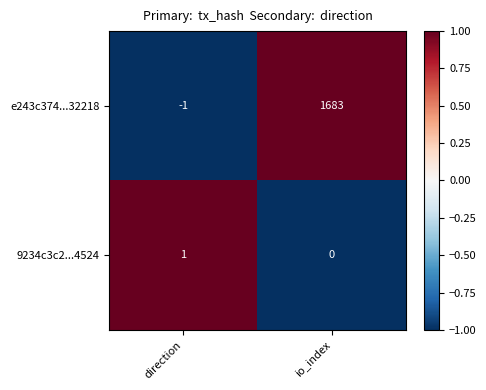

At which category is the sum across all series the highest?

io_index